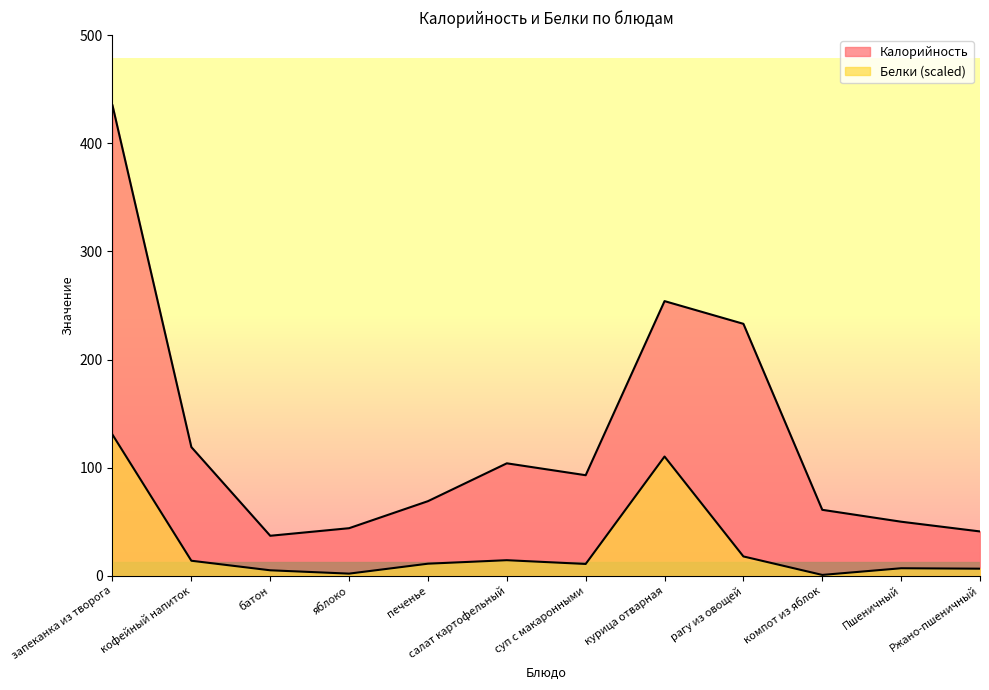

True or false: Белки has more than 2 interior local peaks.

True